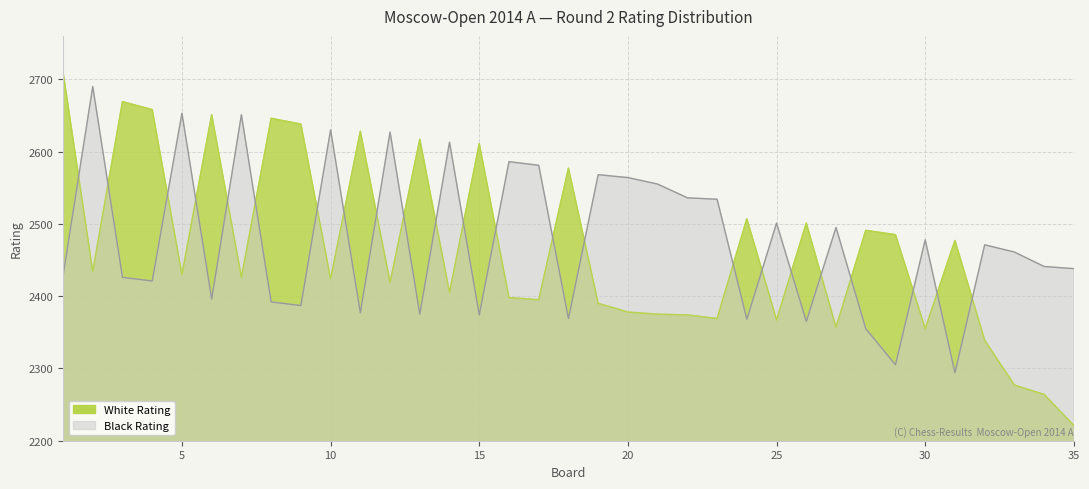

How many values in the White Rating series exceed 2426?

17